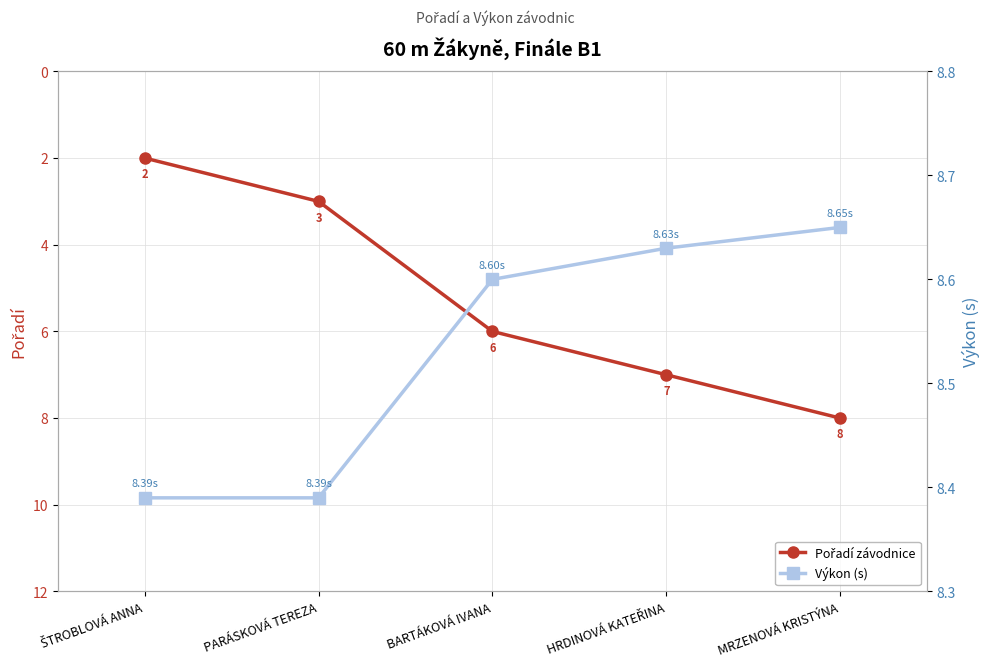

Reading left to right, what are all the values shown in this chart?

Pořadí závodnice: 2.0	3.0	6.0	7.0	8.0
Výkon (s): 8.4	8.4	8.6	8.6	8.7